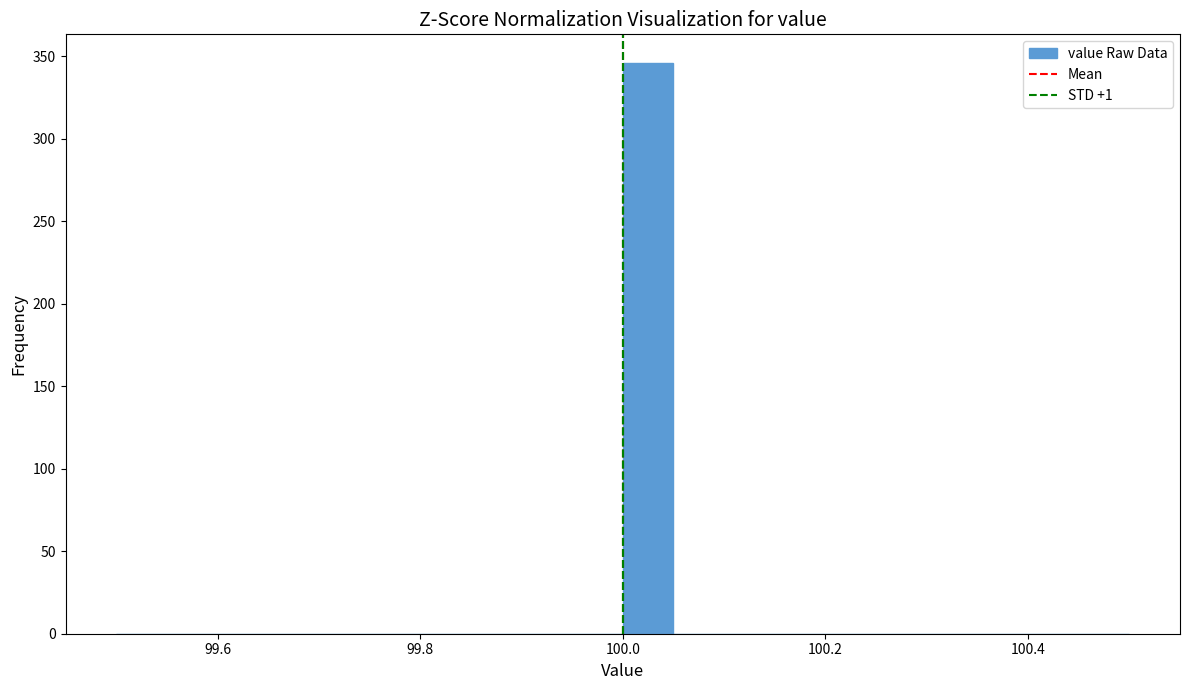

Read against the x-axis, roughly where is the centre of the tallest bar?

100.02